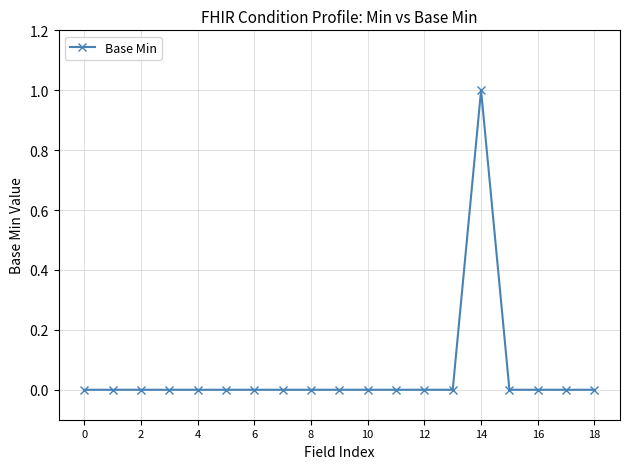

True or false: there are more than 0 points higher than both neighbors.

True